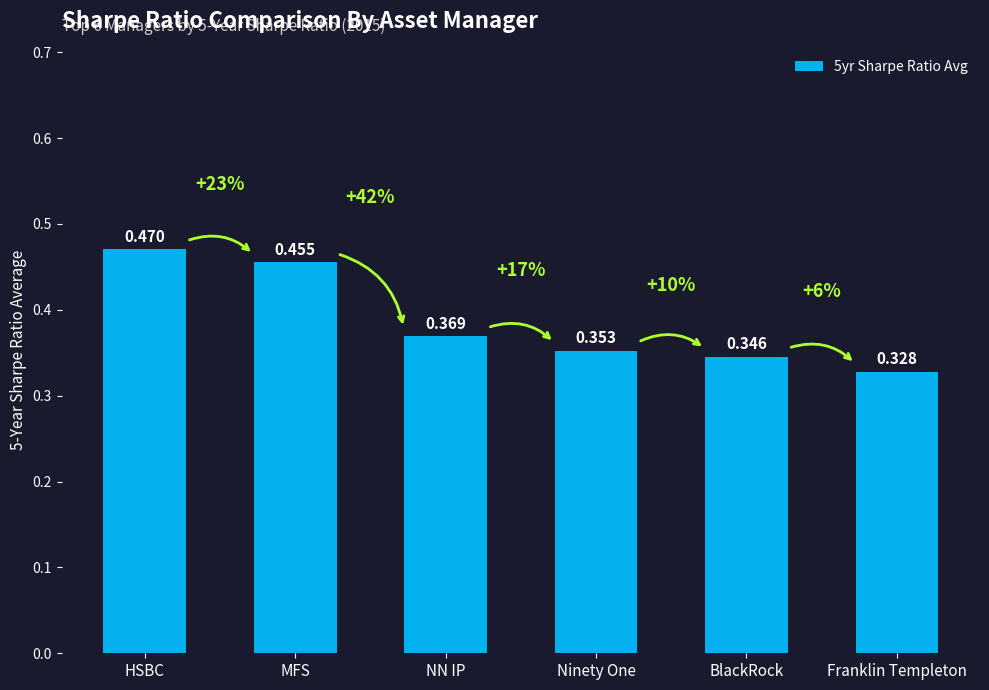

What is the sum of all values?

2.3